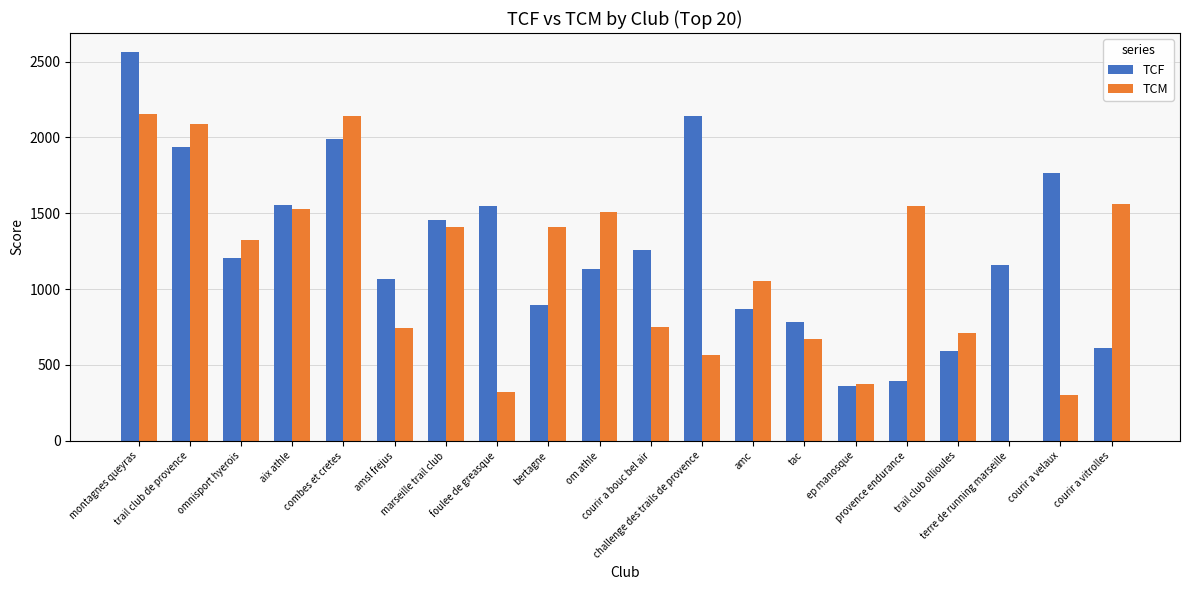

What is the maximum value for TCM?

2151